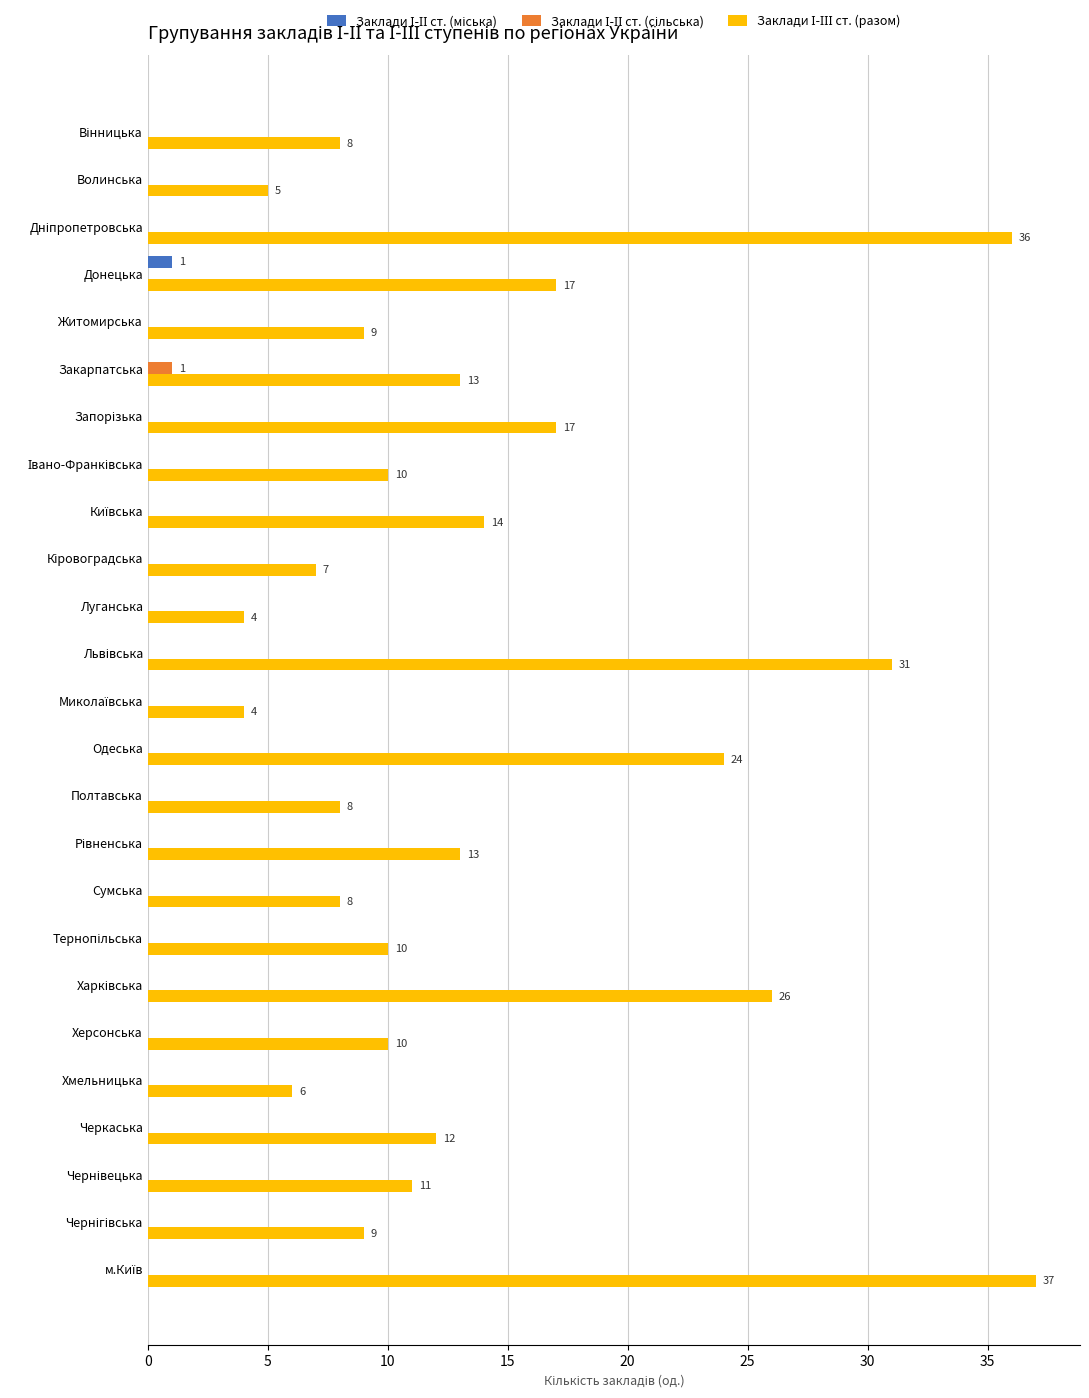

What is the greatest value displayed?

37